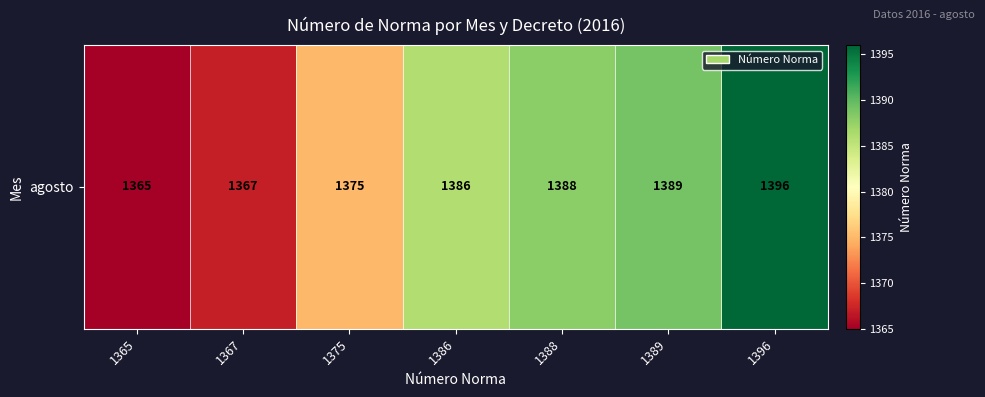

What is the sum of the values at 1388 and 1367?

2755